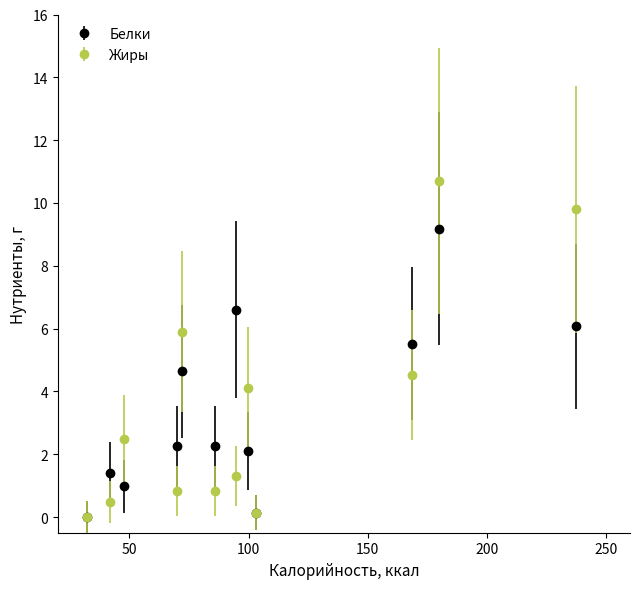

What are all the series names shown in the legend?

Белки, Жиры